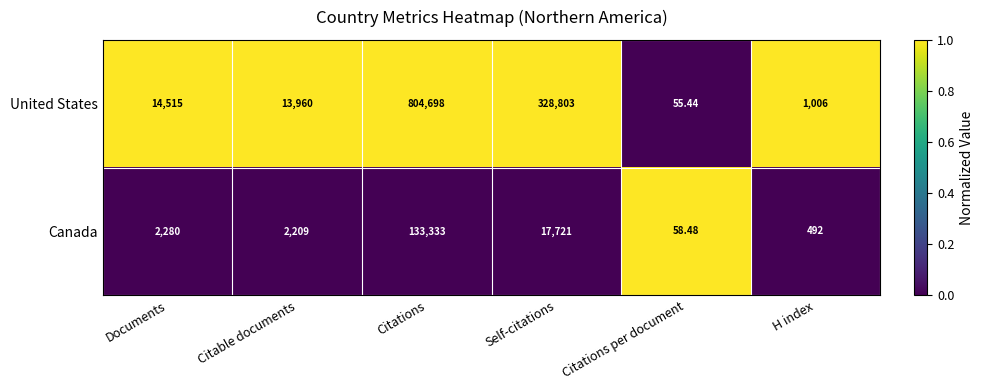

What is the difference between the highest and lowest values at Citations?

671365.0